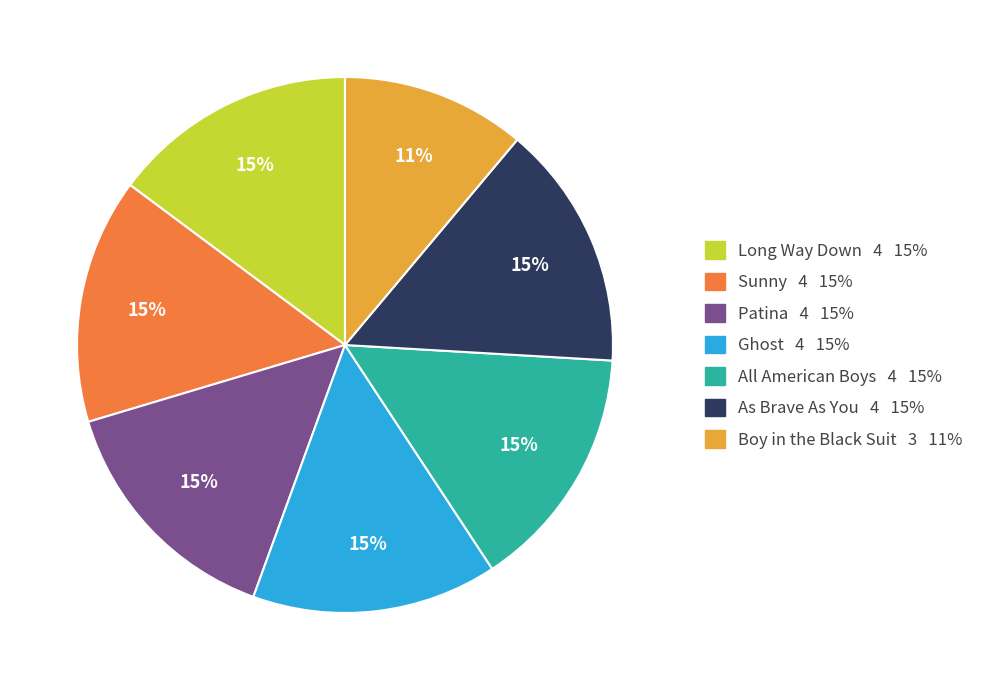

To the nearest percent, what portion does Sunny represent?

15%